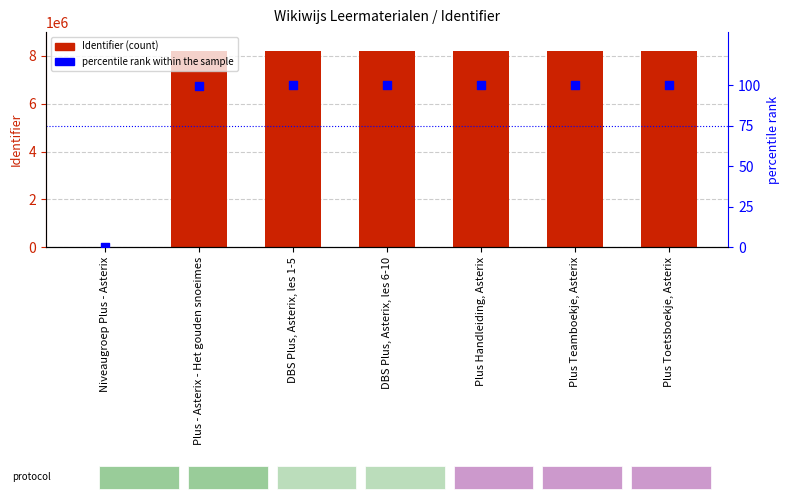

At how many categories does at least one series exceed 8060860?

6